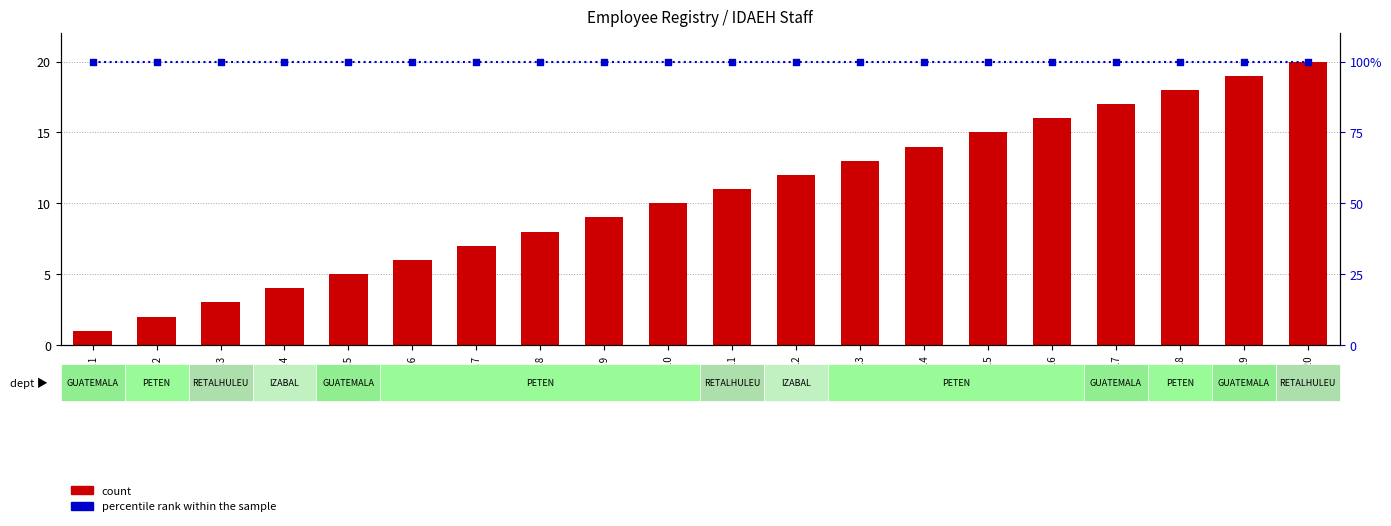

What is the total value across all series at No.7?

107